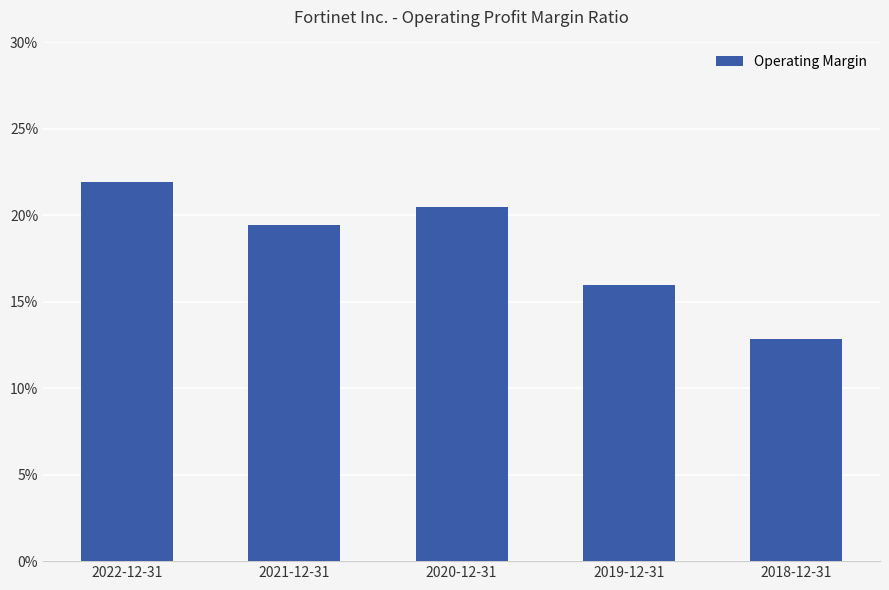

Rank the categories by value from lowest to highest.

2018-12-31, 2019-12-31, 2021-12-31, 2020-12-31, 2022-12-31